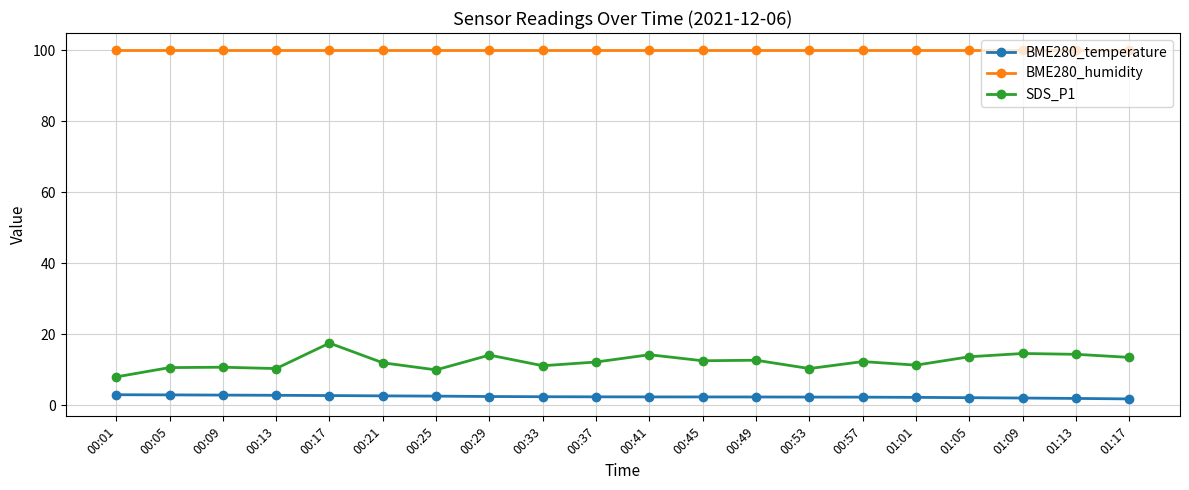

What is the difference between the BME280_temperature values at 00:29 and 01:09?

0.4